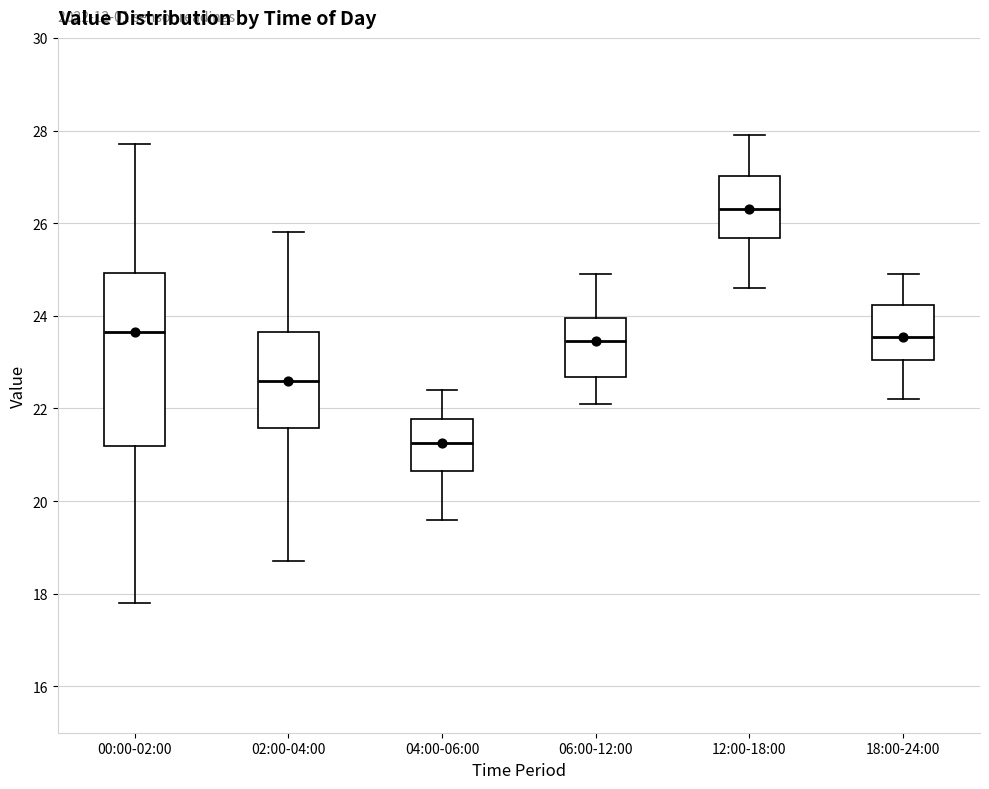

Reading left to right, read every box against the y-axis: the position of its median line, the range the box covers, and the ends of its whiskers. The values are not printed on the chart, so give them approximately, as read against the axis.

00:00-02:00: median 23.6, box 21.2 to 25.0, whiskers 17.8 to 27.8
02:00-04:00: median 22.6, box 21.6 to 23.6, whiskers 18.8 to 25.8
04:00-06:00: median 21.2, box 20.6 to 21.8, whiskers 19.6 to 22.4
06:00-12:00: median 23.4, box 22.6 to 24.0, whiskers 22.2 to 25.0
12:00-18:00: median 26.4, box 25.6 to 27.0, whiskers 24.6 to 28.0
18:00-24:00: median 23.6, box 23.0 to 24.2, whiskers 22.2 to 25.0